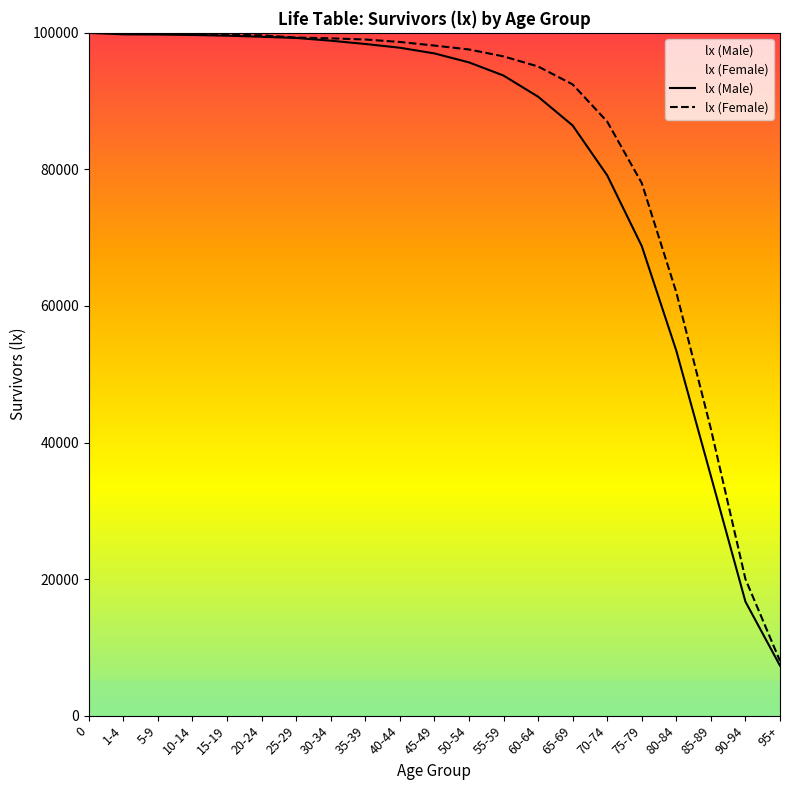

Reading left to right, transcribe all the data shown in this chart.

lx (Male): 100000	99778	99754	99688	99585	99426	99253	98851	98369	97821	96989	95677	93744	90651	86436	79129	68776	53442	35095	16698	7316
lx (Female): 100000	99981	99913	99767	99764	99631	99317	99196	99023	98666	98138	97568	96554	95077	92453	87000	78000	62000	42000	20000	8000